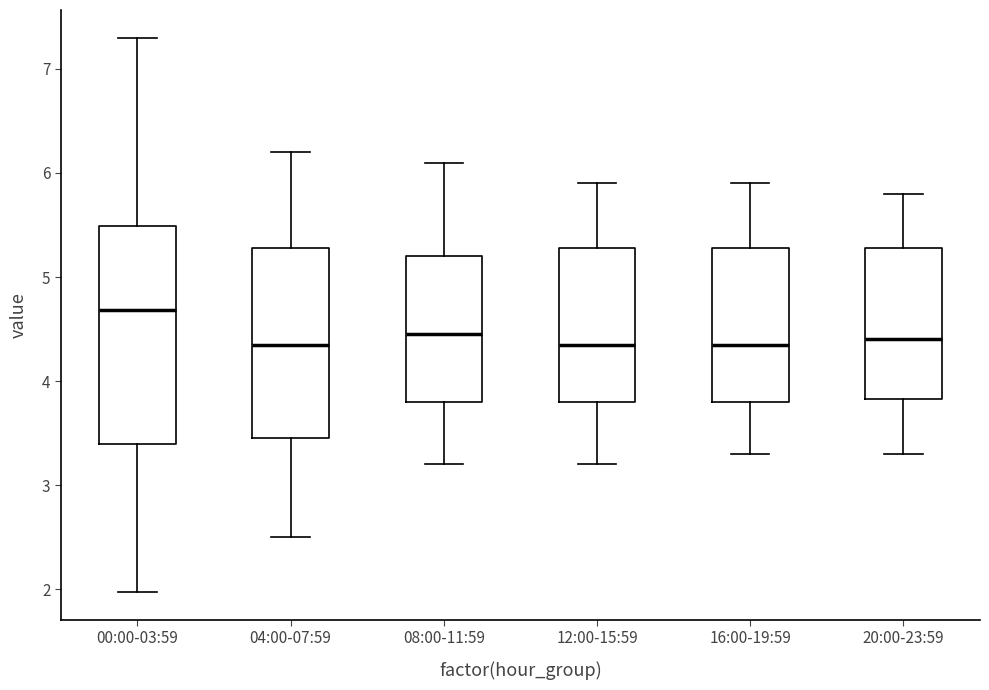

Which box is the tallest, from its lower edge to its upper edge?

00:00-03:59